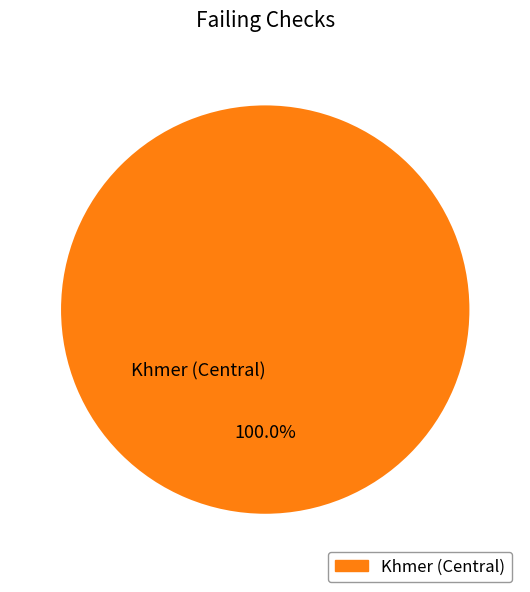

Rank the categories by value from highest to lowest.

Khmer (Central)